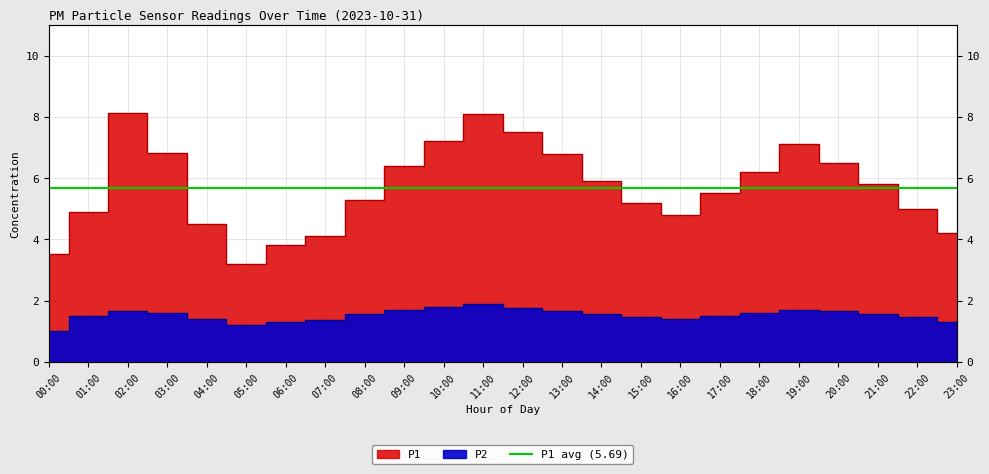

True or false: P2 and P1 cross at least once.

False